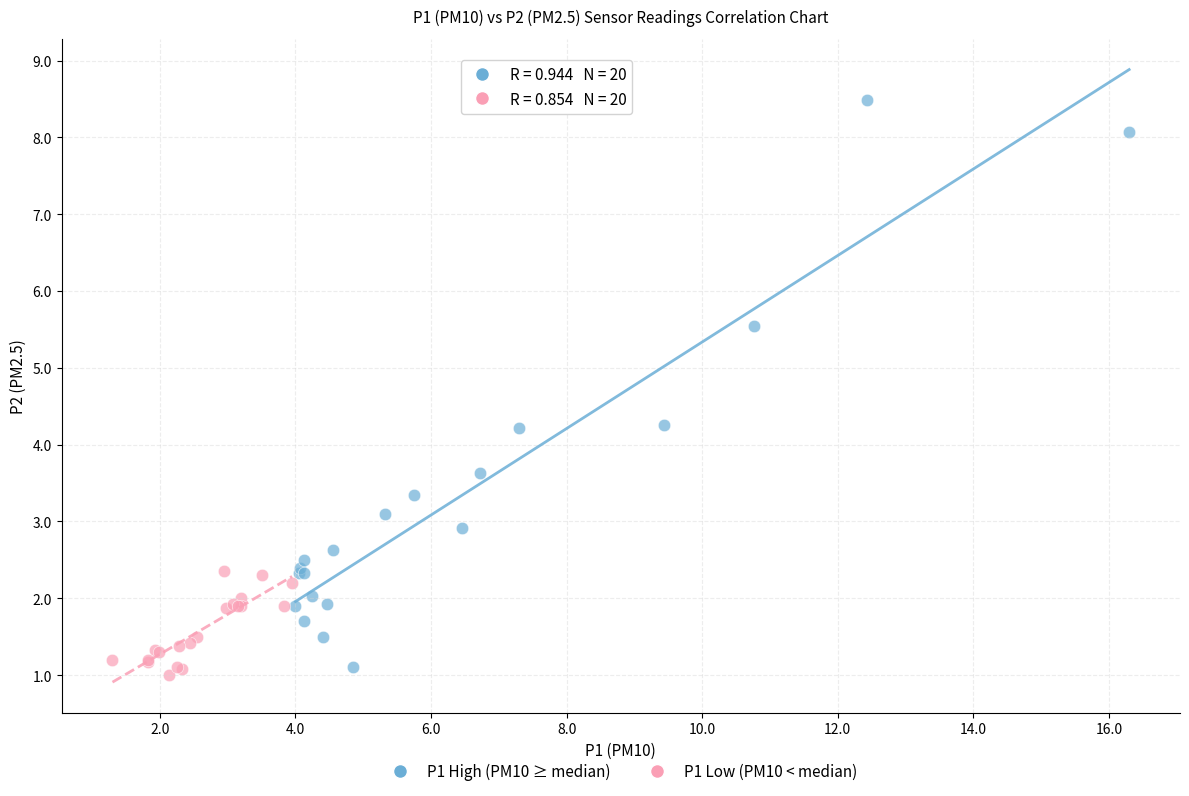

Which series has the largest Y range (max minus min)?

P1 High (PM10 ≥ median)